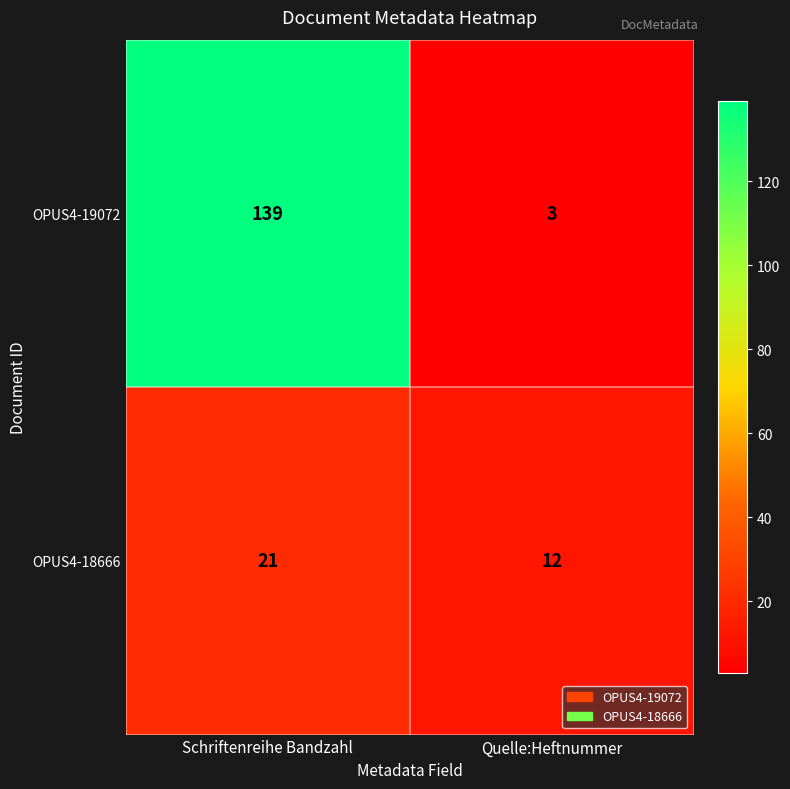

What is the minimum value shown in the chart?

3